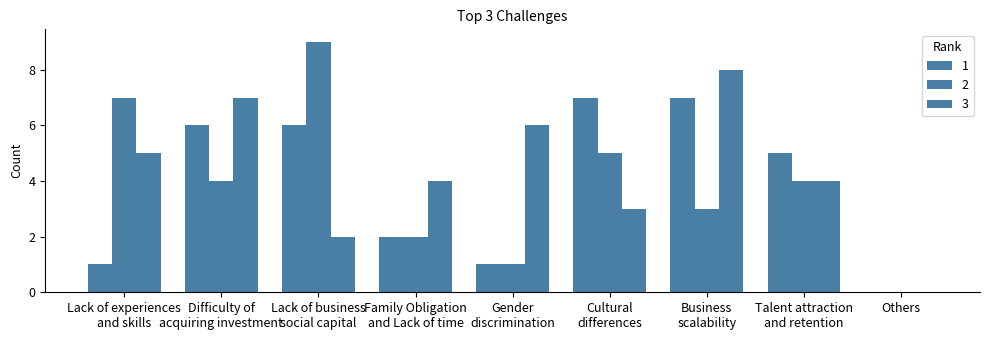

What is the sum of the 3 values at Lack of business
social capital and Others?

2